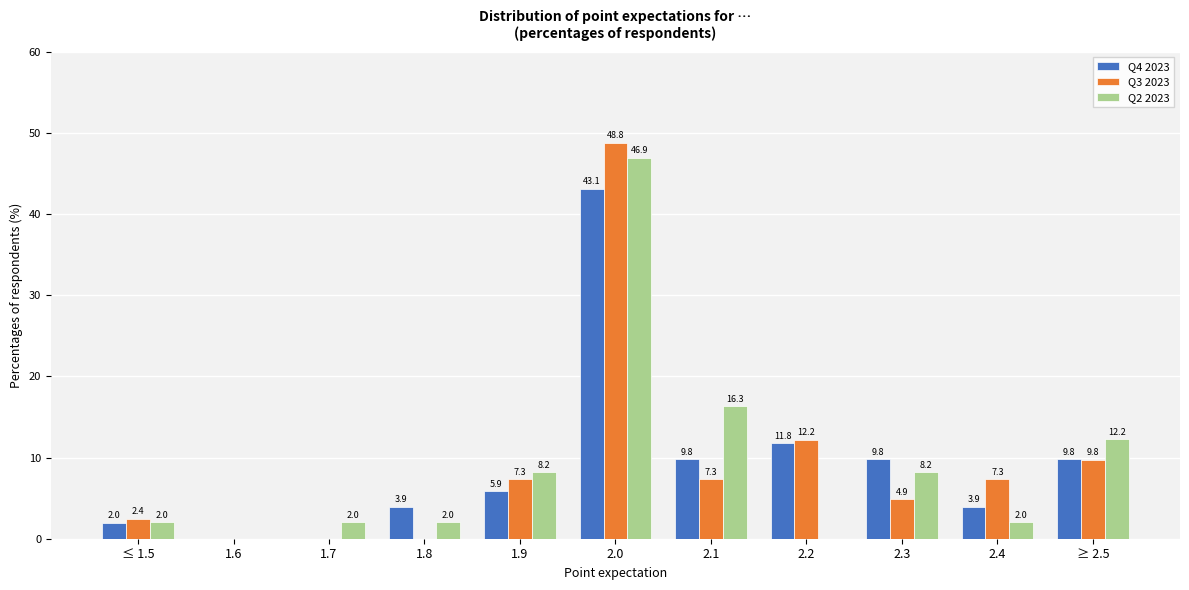

What is the sum of all Q2 2023 values?

100.0